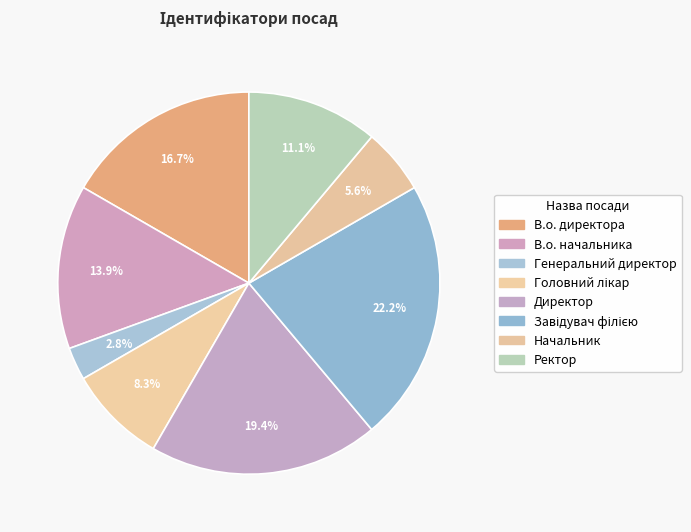

The Завідувач філією slice represents 22% of the pie. True or false?

True